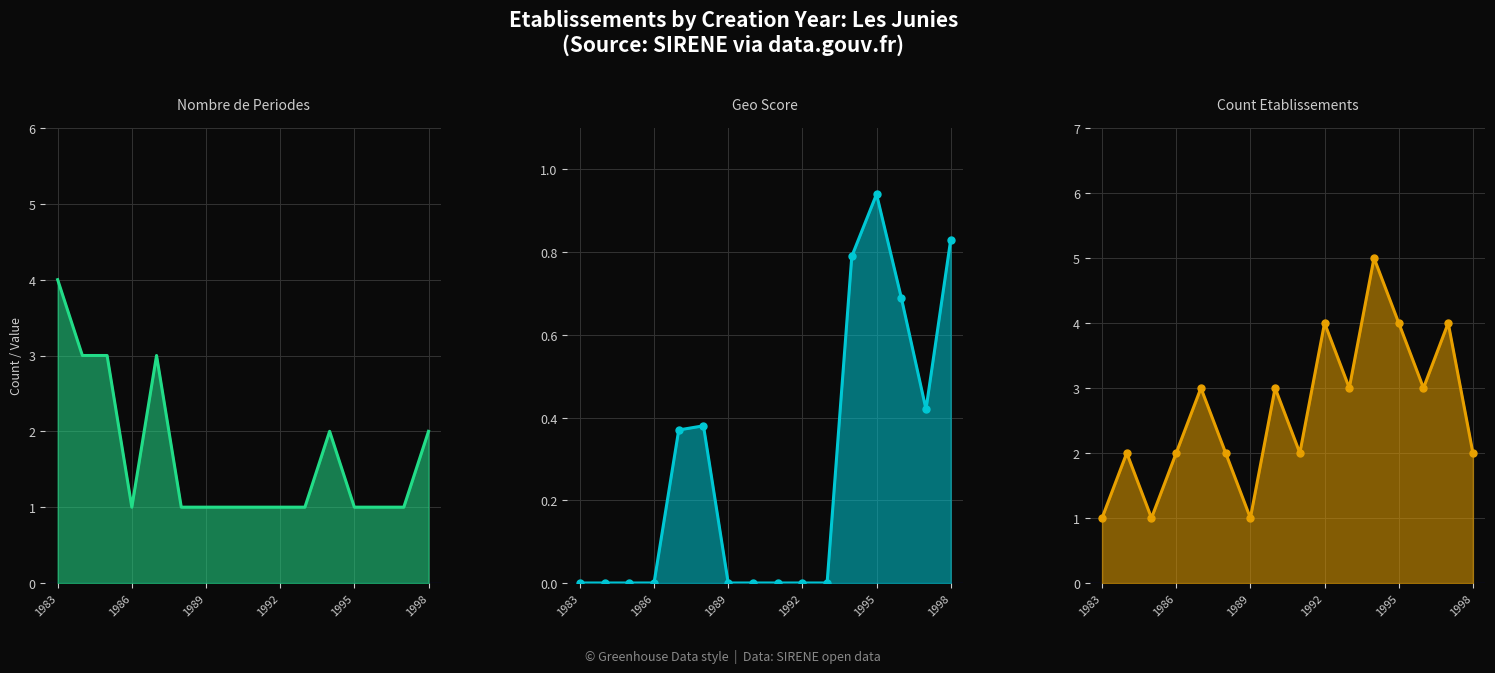

The geo_score series shows 0.0 at 1985. True or false?

True